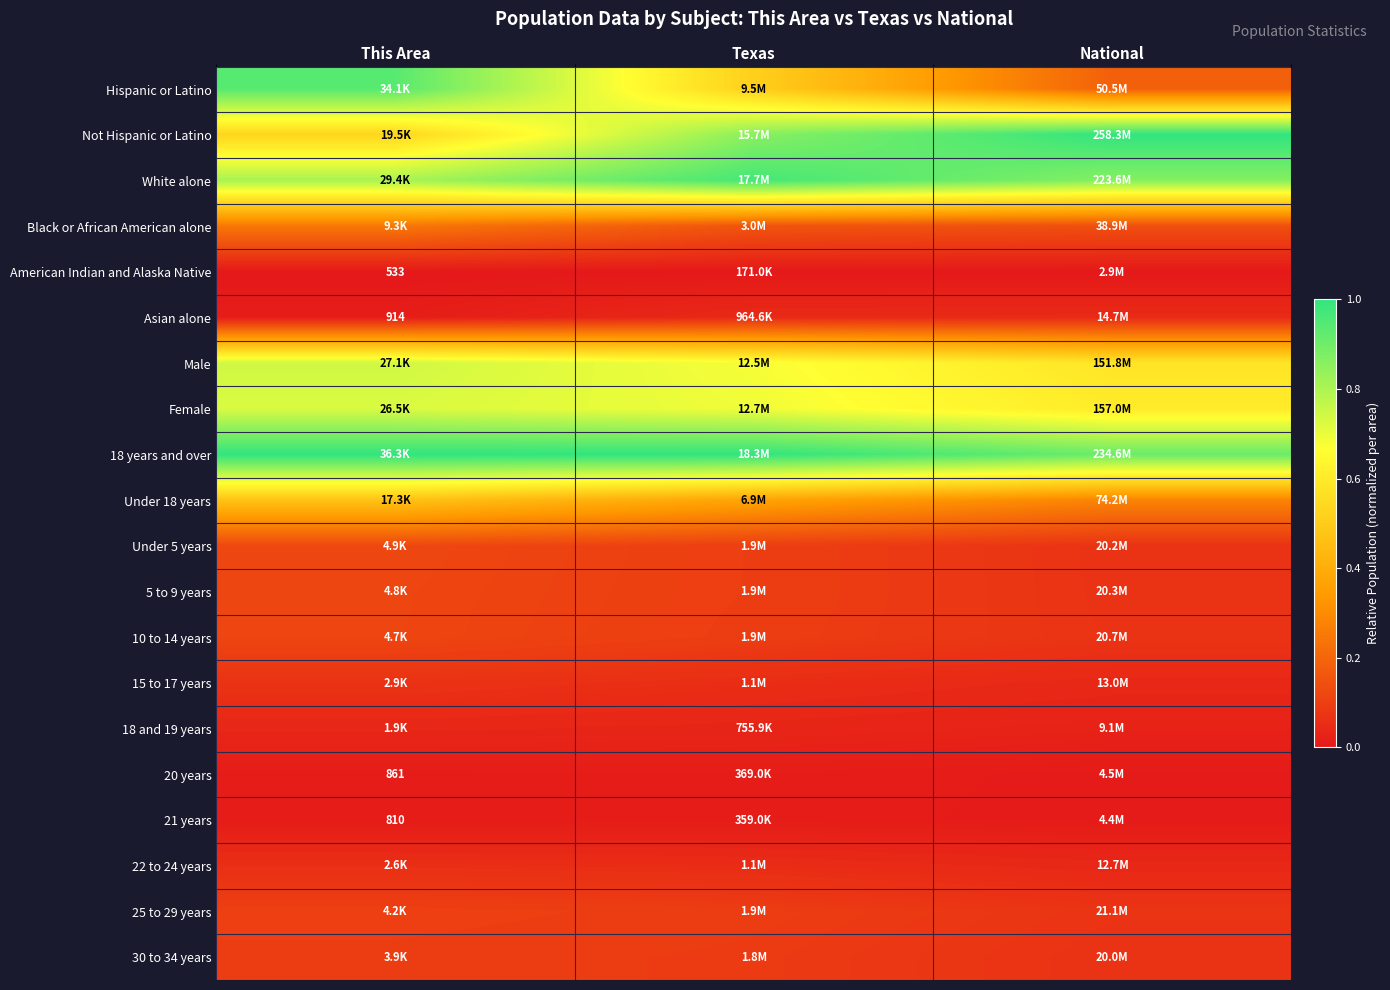

True or false: Under 18 years has a value of 0.5 at This Area.

True